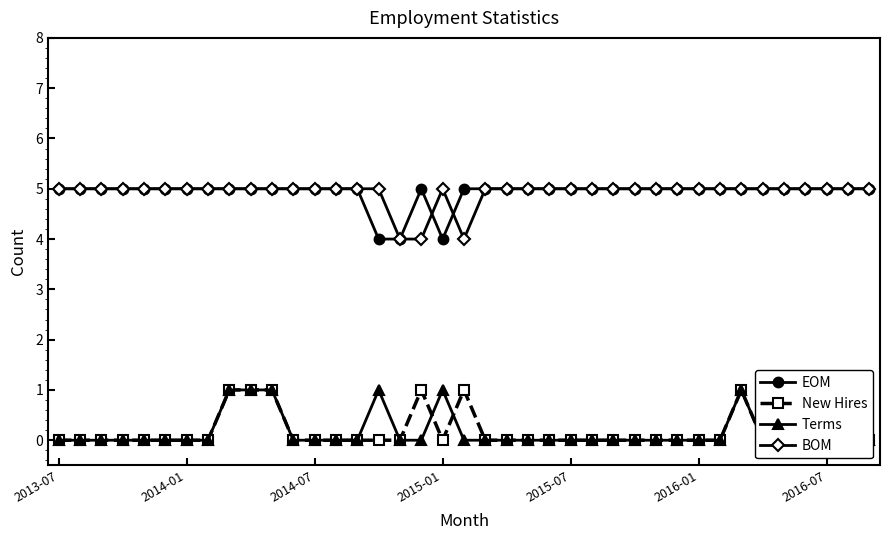

How many values in the EOM series are below 5?

3